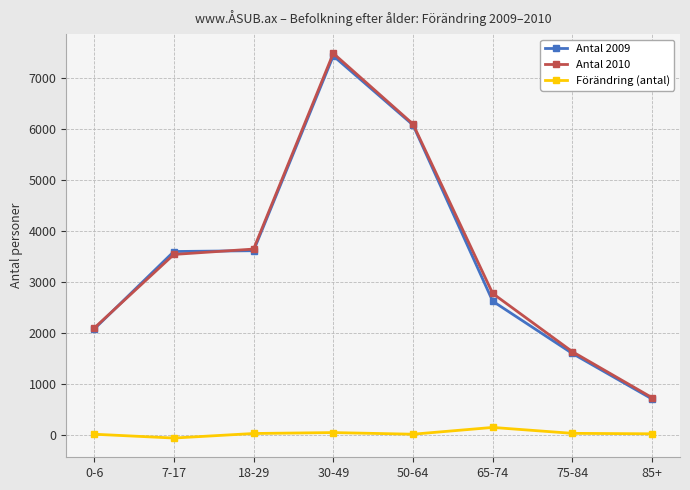

What is the greatest value displayed?

7482